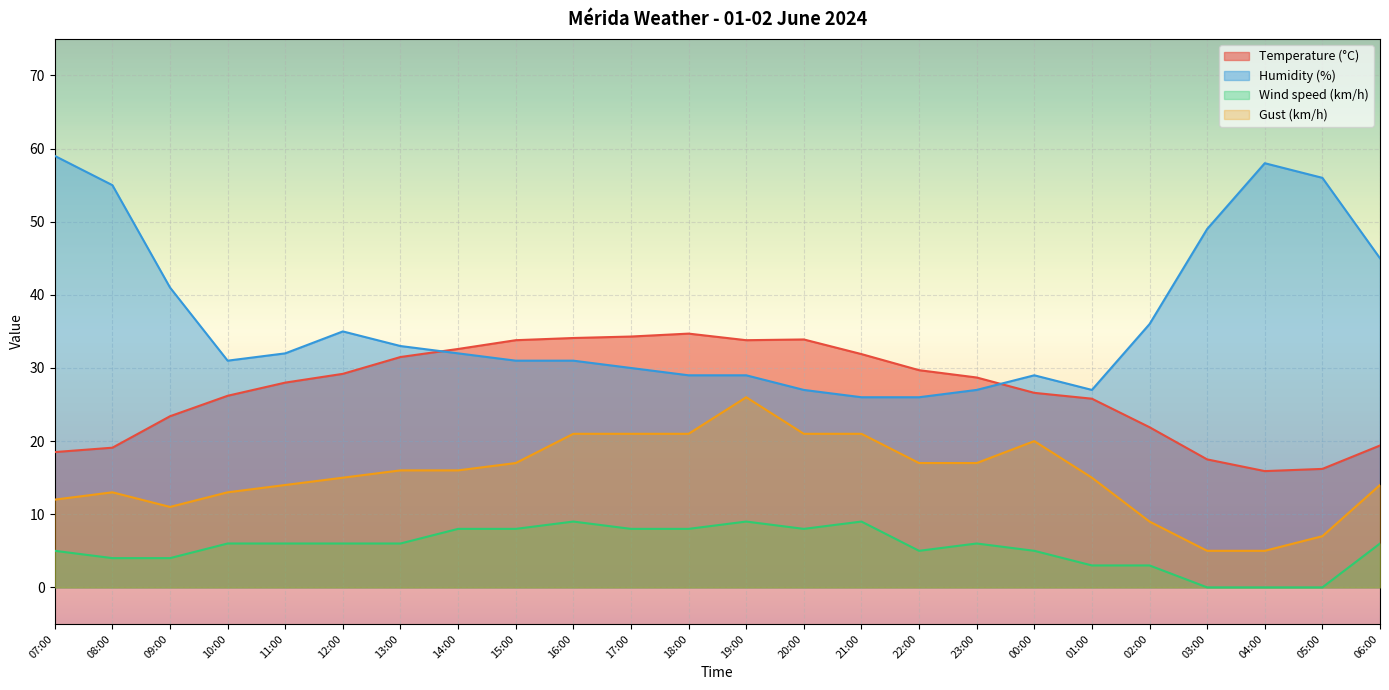

What is the difference between the highest and lowest values at 13:00?

27.0